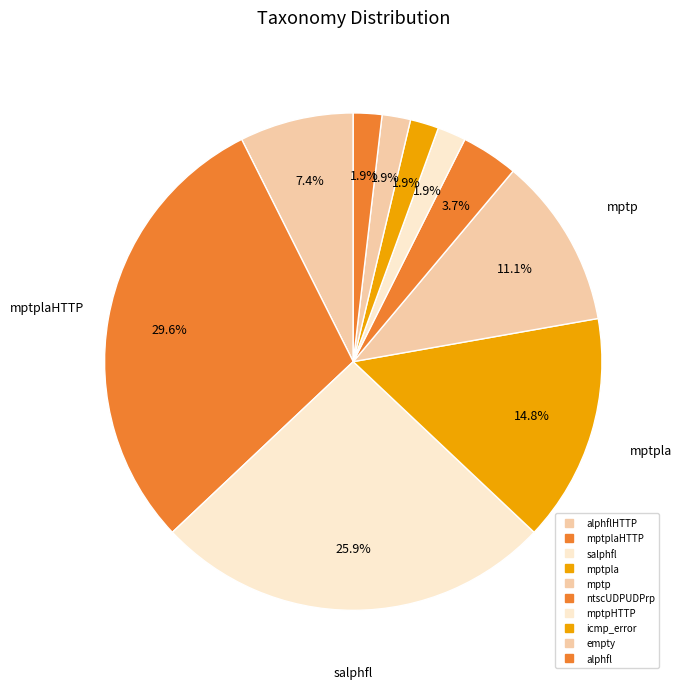

Does any single category account for the majority?

No